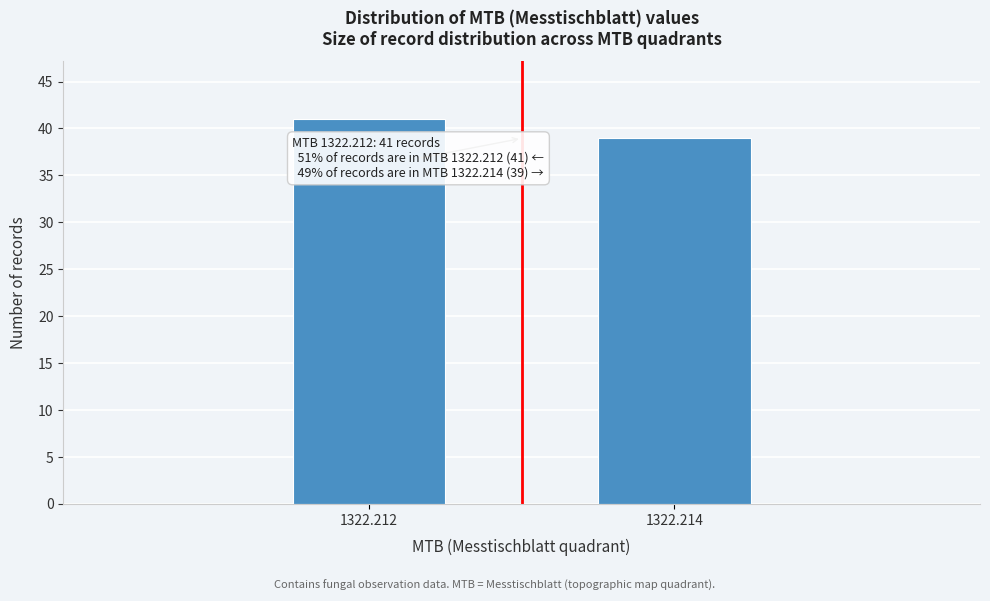

Reading left to right, transcribe all the data shown in this chart.

1322.212=41	1322.214=39